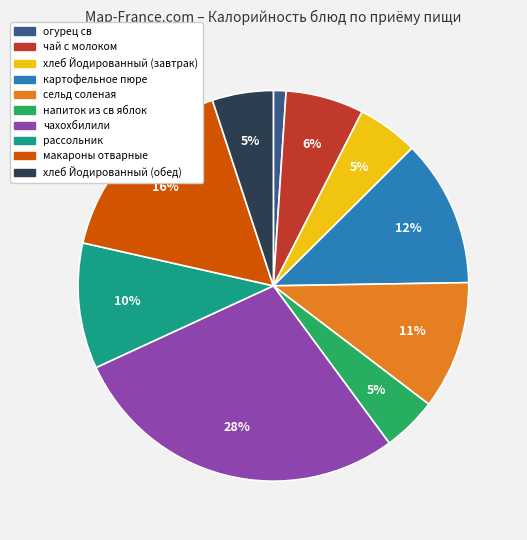

Between сельд соленая and макароны отварные, which is larger?

макароны отварные